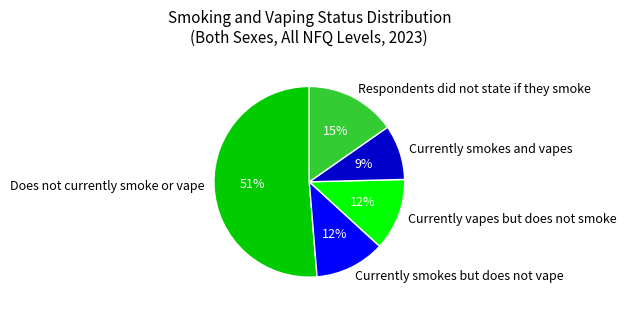

Which slice represents more than half of the pie?

Does not currently smoke or vape